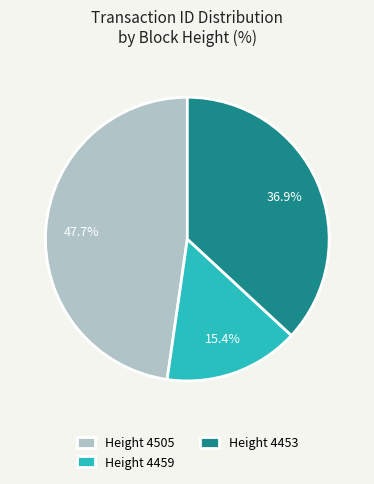

Does Height 4453 account for over 50% of the chart?

No